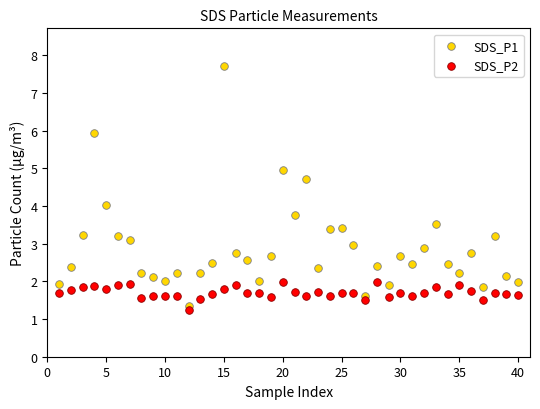

Which series reaches the minimum Y coordinate?

SDS_P2